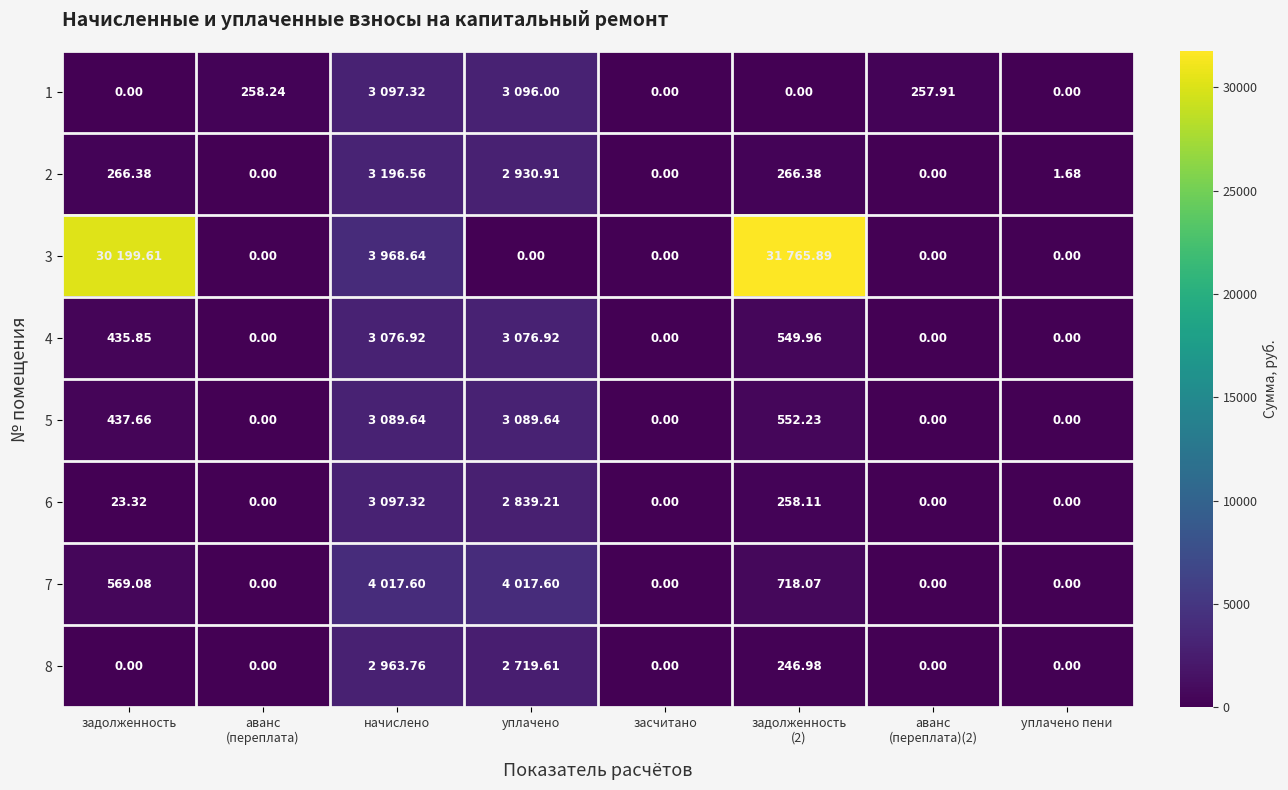

Is it true that 2 equals 0.0 at аванс (переплата)?

True